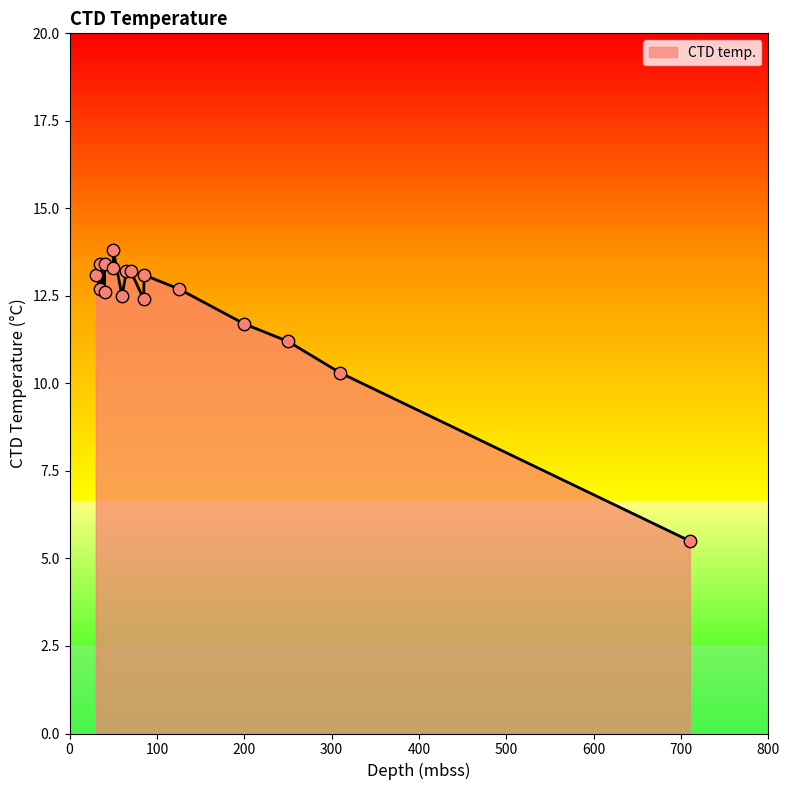

Between 710 and 35, which is larger?

35